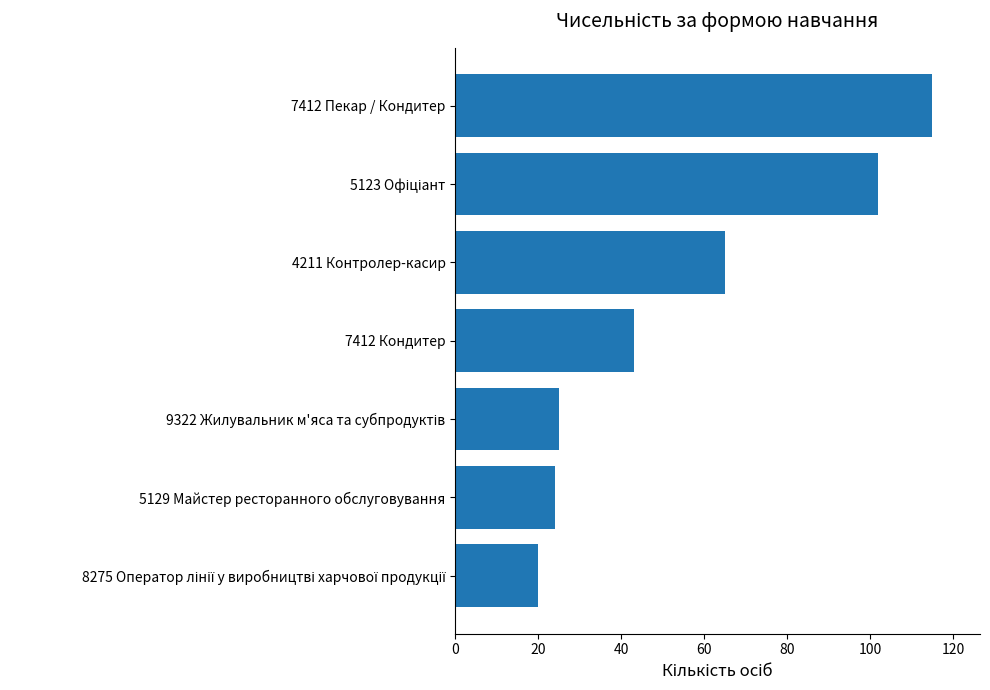

Is it true that the value at 4211 Контролер-касир is 65?

True